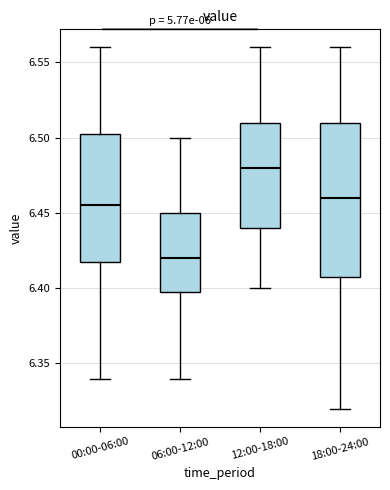

Reading left to right, read every box against the y-axis: the position of its median line, the range the box covers, and the ends of its whiskers. The values are not printed on the chart, so give them approximately, as read against the axis.

00:00-06:00: median 6.455, box 6.420 to 6.505, whiskers 6.340 to 6.560
06:00-12:00: median 6.420, box 6.400 to 6.450, whiskers 6.340 to 6.500
12:00-18:00: median 6.480, box 6.440 to 6.510, whiskers 6.400 to 6.560
18:00-24:00: median 6.460, box 6.410 to 6.510, whiskers 6.320 to 6.560